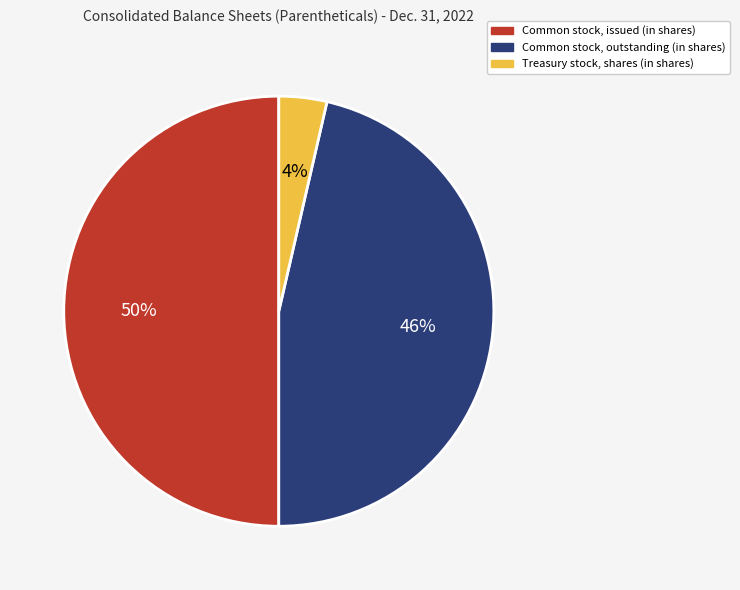

To the nearest percent, what percentage of the pie is Common stock, outstanding (in shares)?

46%